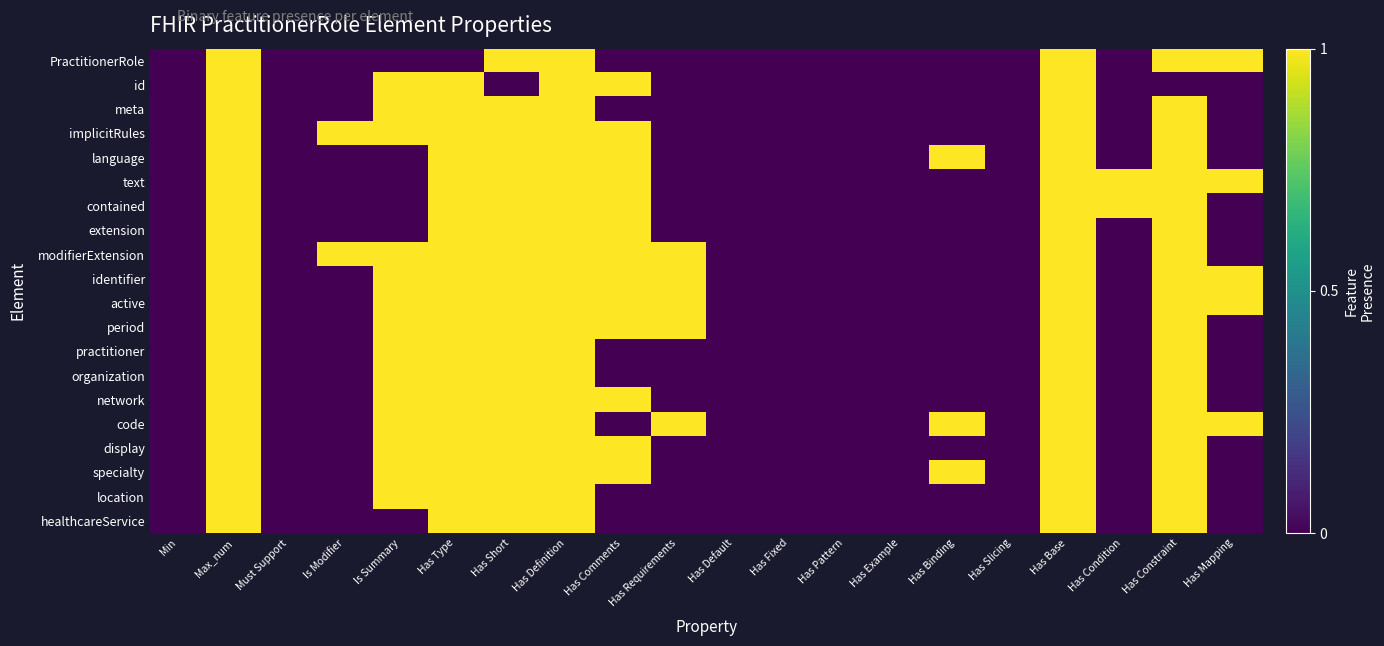

What is the total value across all series at Has Binding?

3